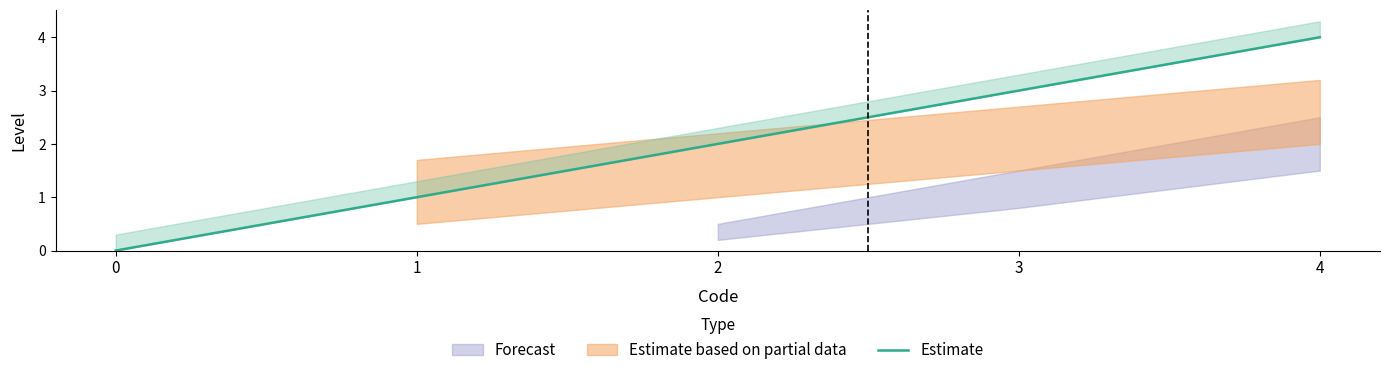

List the labels in order of value, largest first.

4, 3, 2, 1, 0